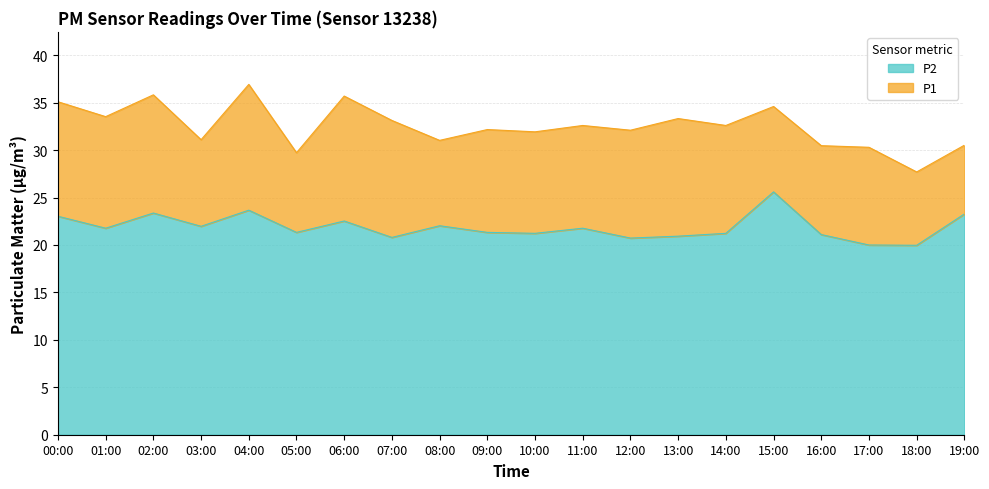

What is the label of the 8th point from the left?

07:00